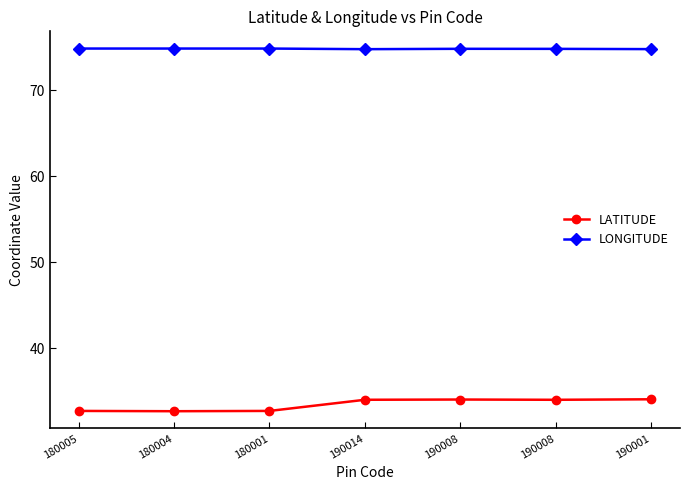

Does the chart have visible grid lines?

No